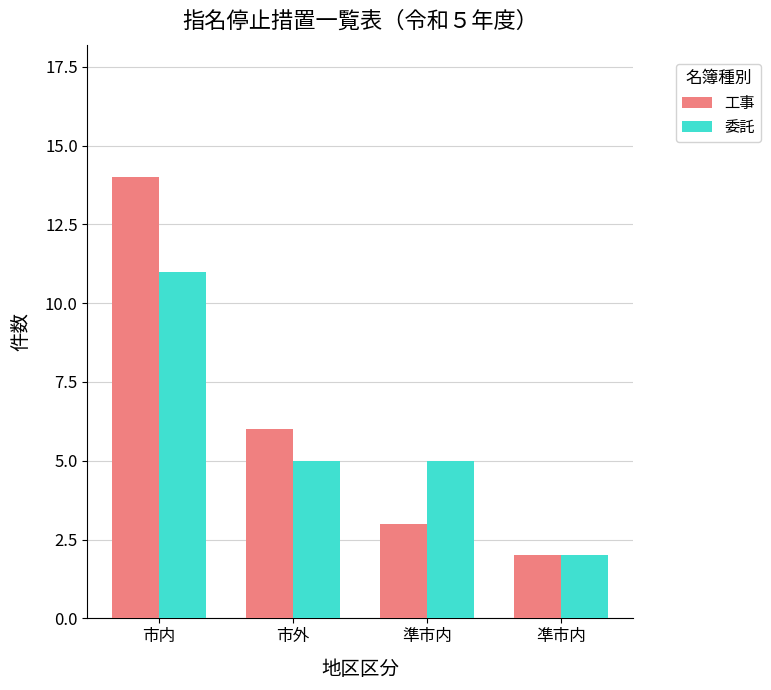

How many 委託 values are between 5 and 11?

3